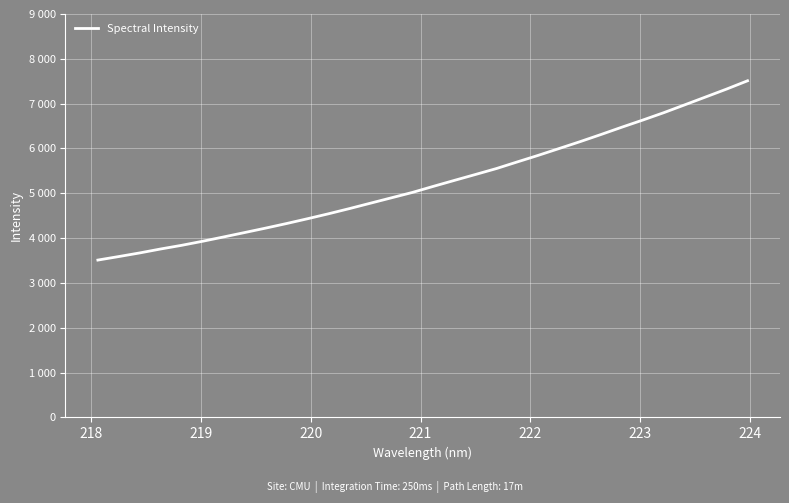

Does the chart display data point markers on the line(s)?

No